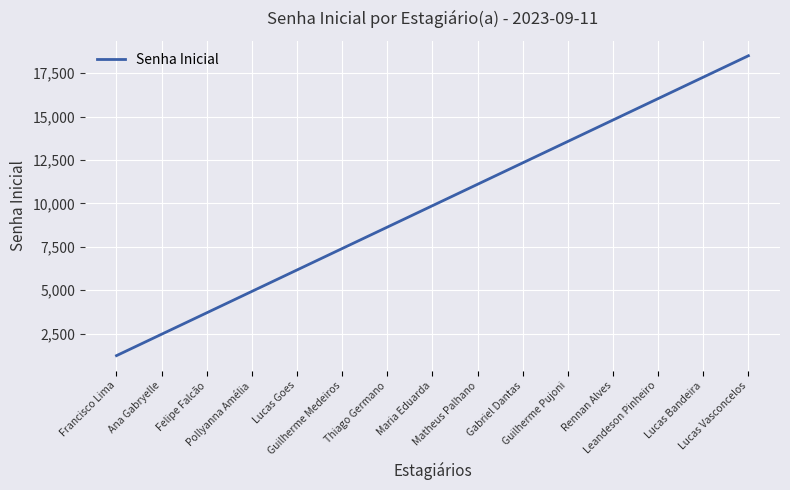

Which label corresponds to the smallest value in the chart?

Francisco Lima